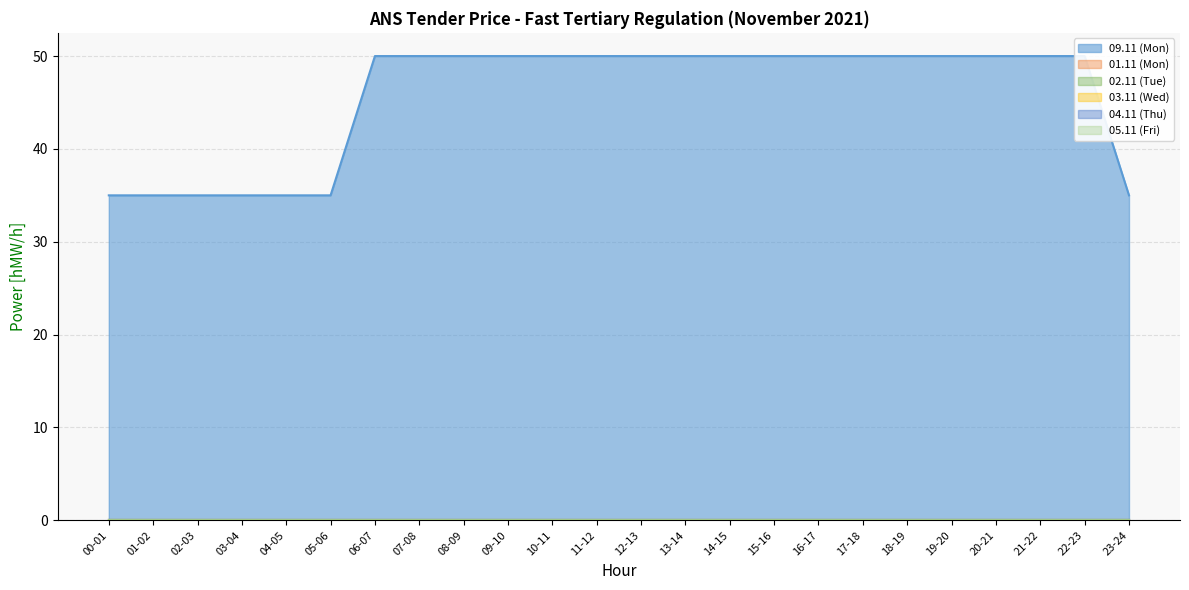

Which series has the largest range (max minus min)?

09.11 (Mon)